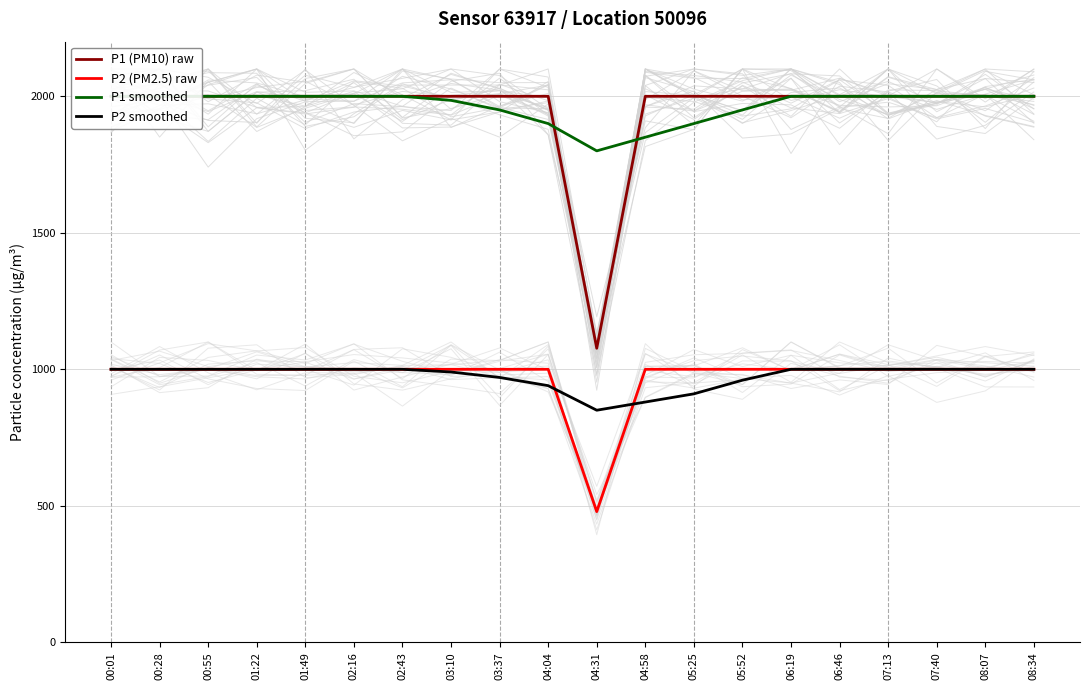

At which label does P1 (PM10) raw first exceed 1999?

00:01